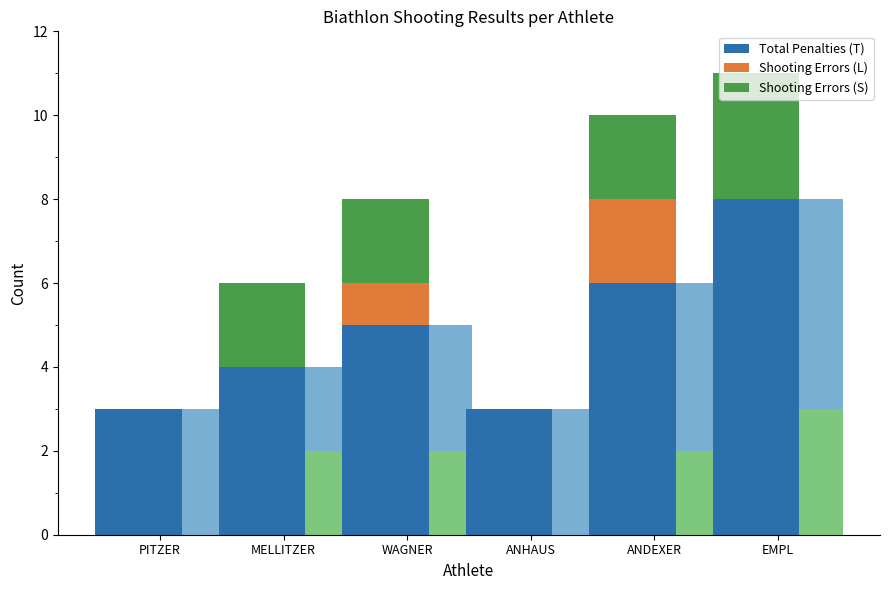

List the series in order of their peak value, highest first.

Total Penalties (T), Shooting Errors (S), Shooting Errors (L)